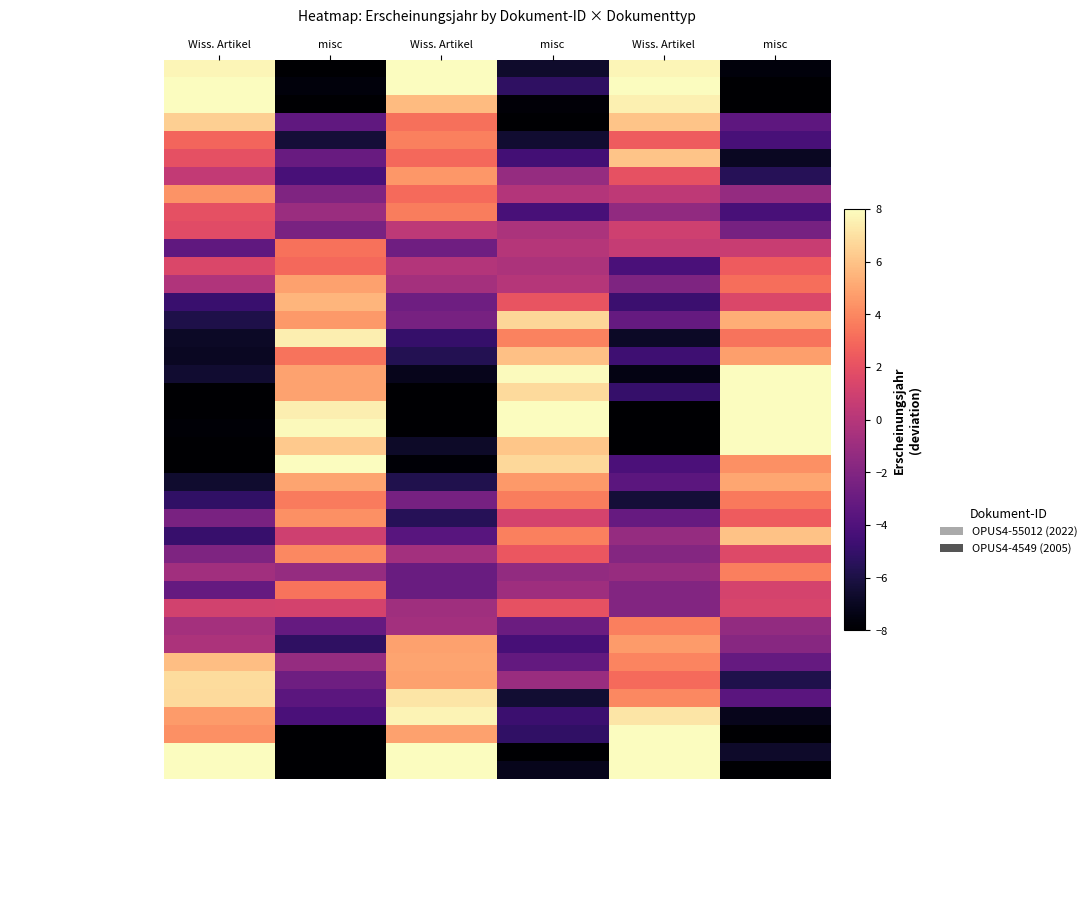

What is the spread (max minus min) of values at Wiss. Artikel?

20.1